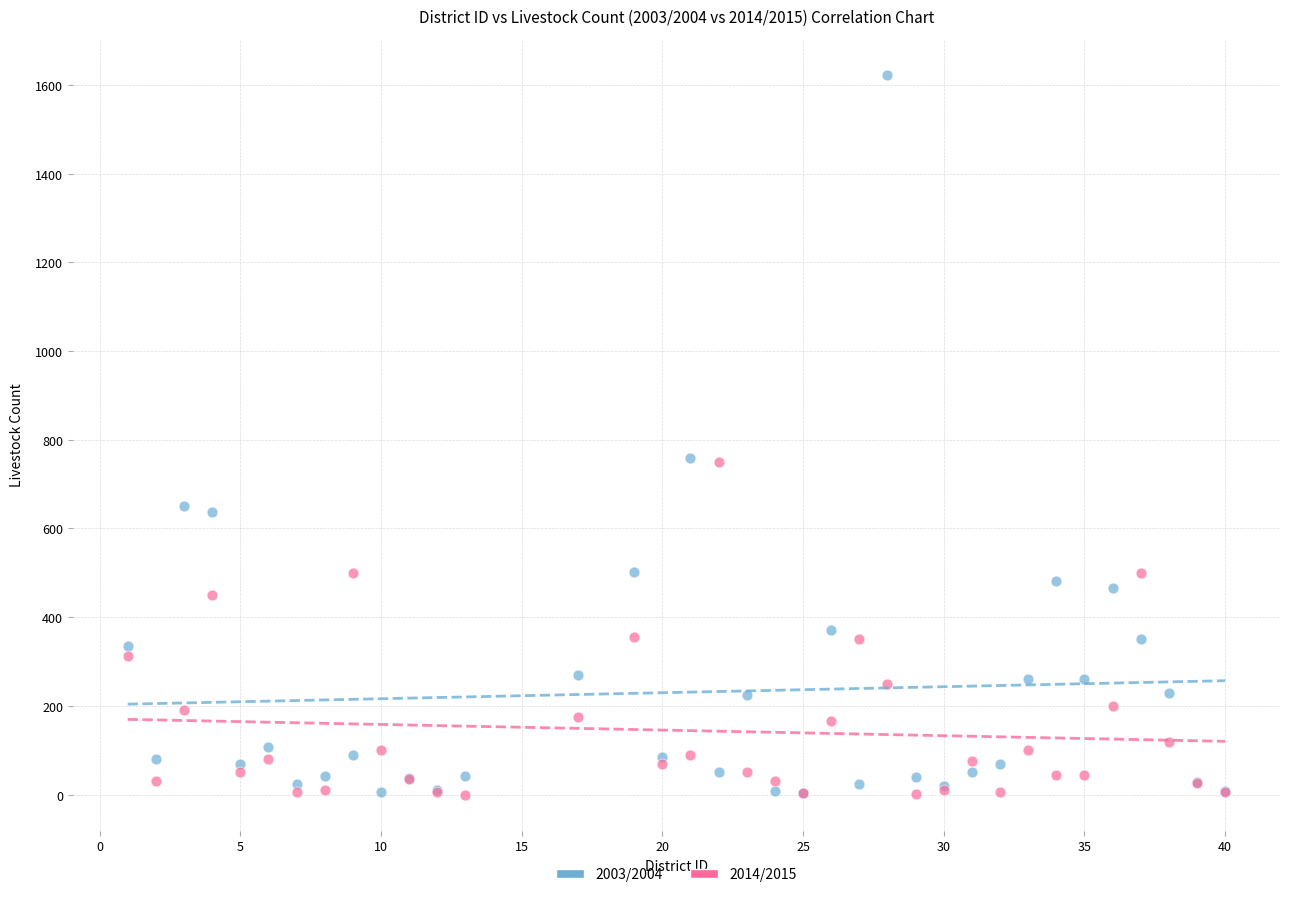

Which series has the widest spread of Y values?

2003/2004